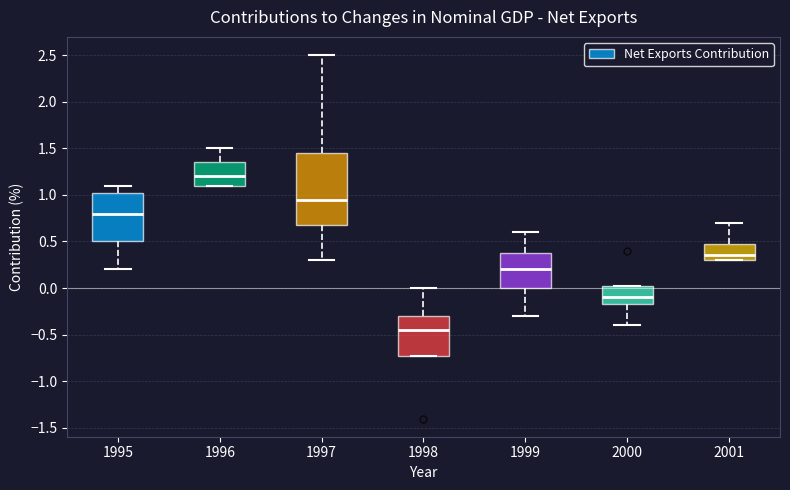

Which box has the highest median line?

1996